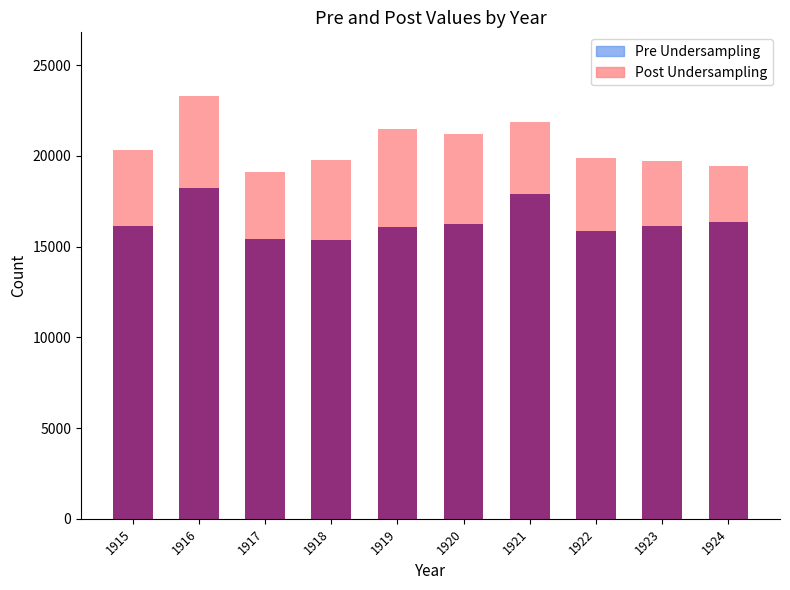

At which label is Pre Undersampling closest to 16795?

1924